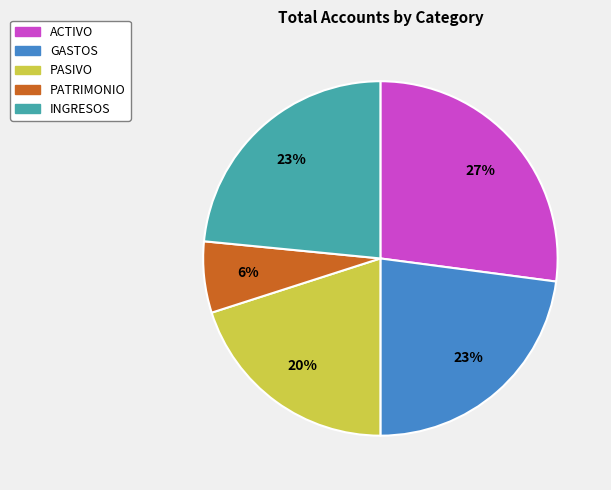

Is GASTOS the majority of the pie?

No